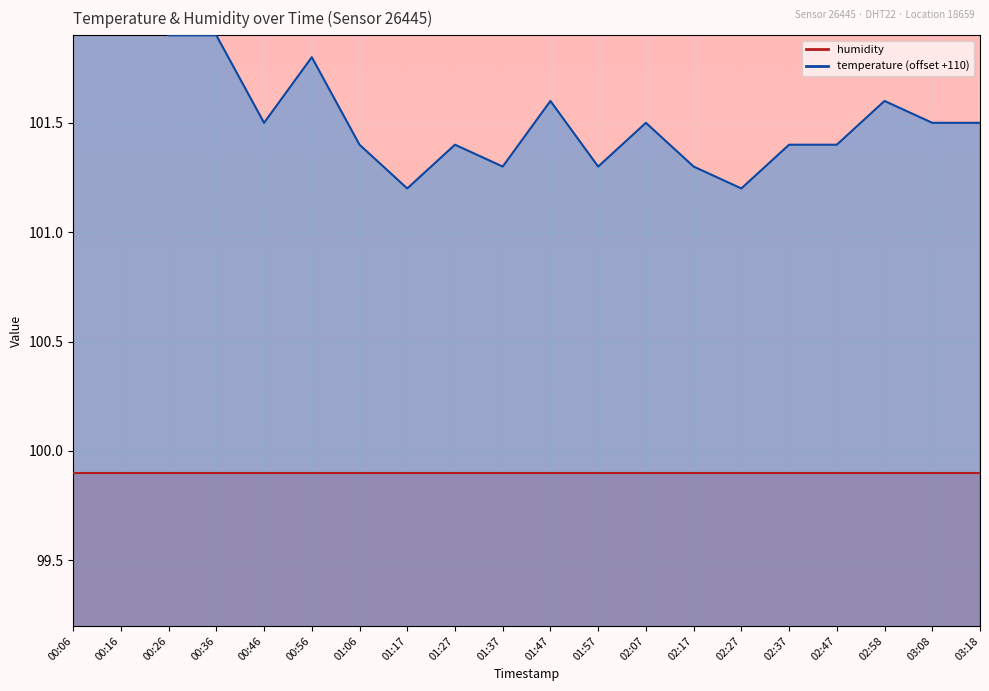

List the labels in order of value, smallest first.

01:17, 02:27, 01:37, 01:57, 02:17, 01:06, 01:27, 02:37, 02:47, 00:46, 02:07, 03:08, 03:18, 01:47, 02:58, 00:56, 00:26, 00:36, 00:16, 00:06